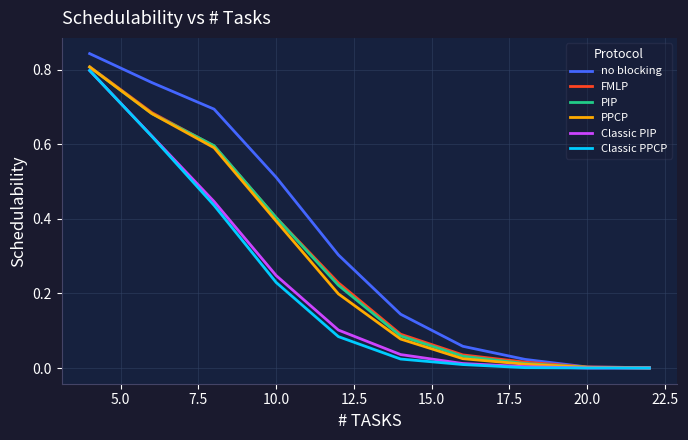

Which series has the widest spread of values?

no blocking